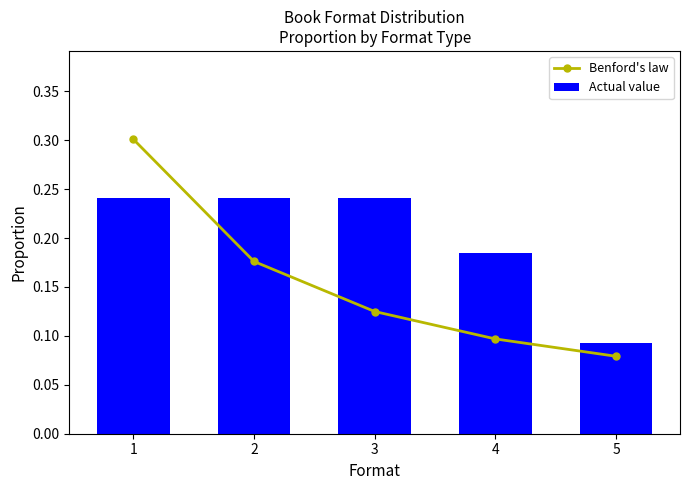

Count the Actual value values in the range 0 to 1.

5